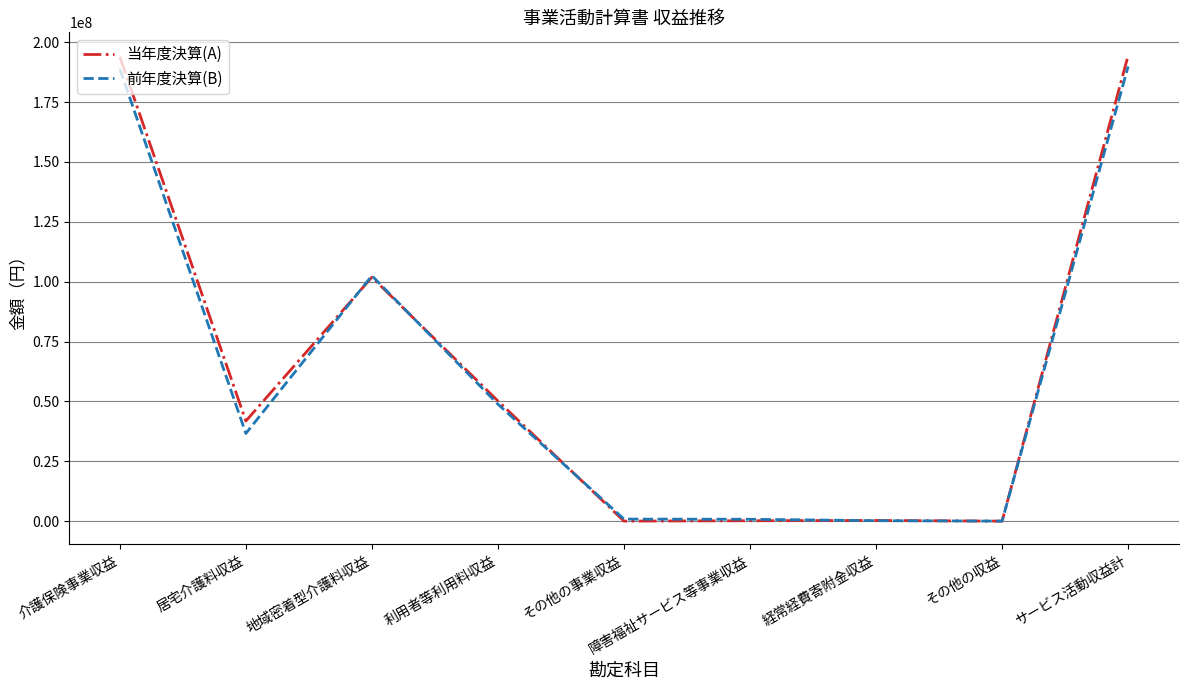

Does the chart have visible grid lines?

Yes